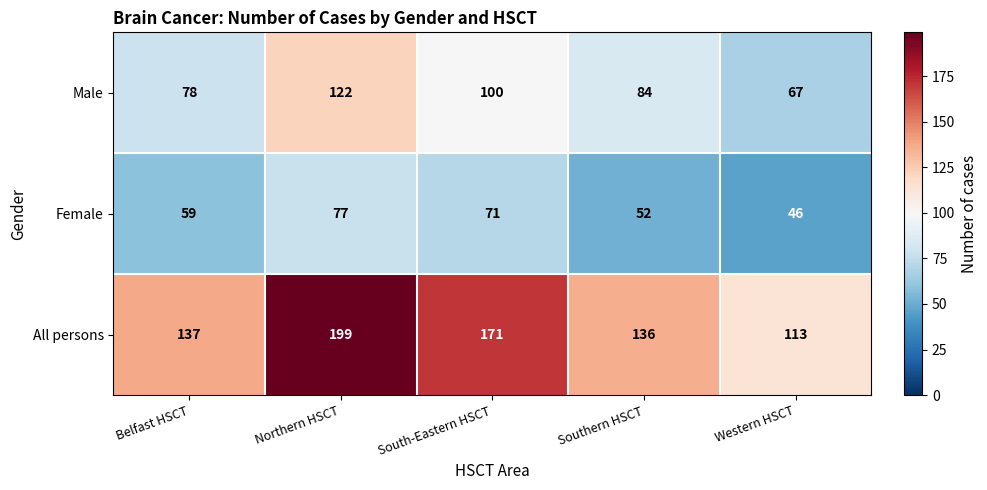

At how many categories does at least one series exceed 74?

5